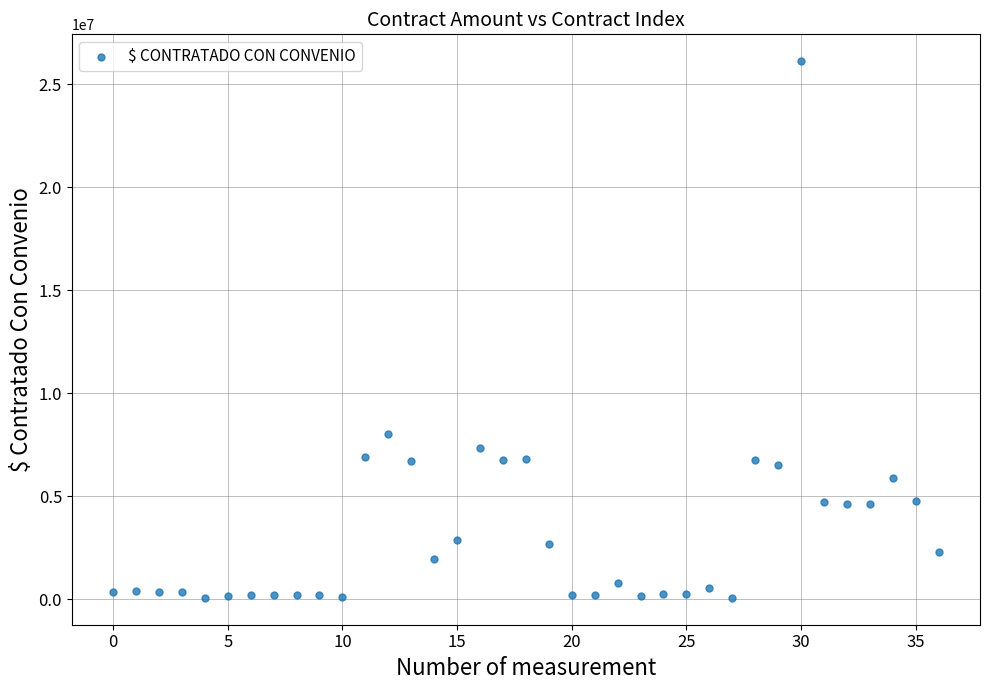

What is the range of Y values (max minus min)?

26060763.1